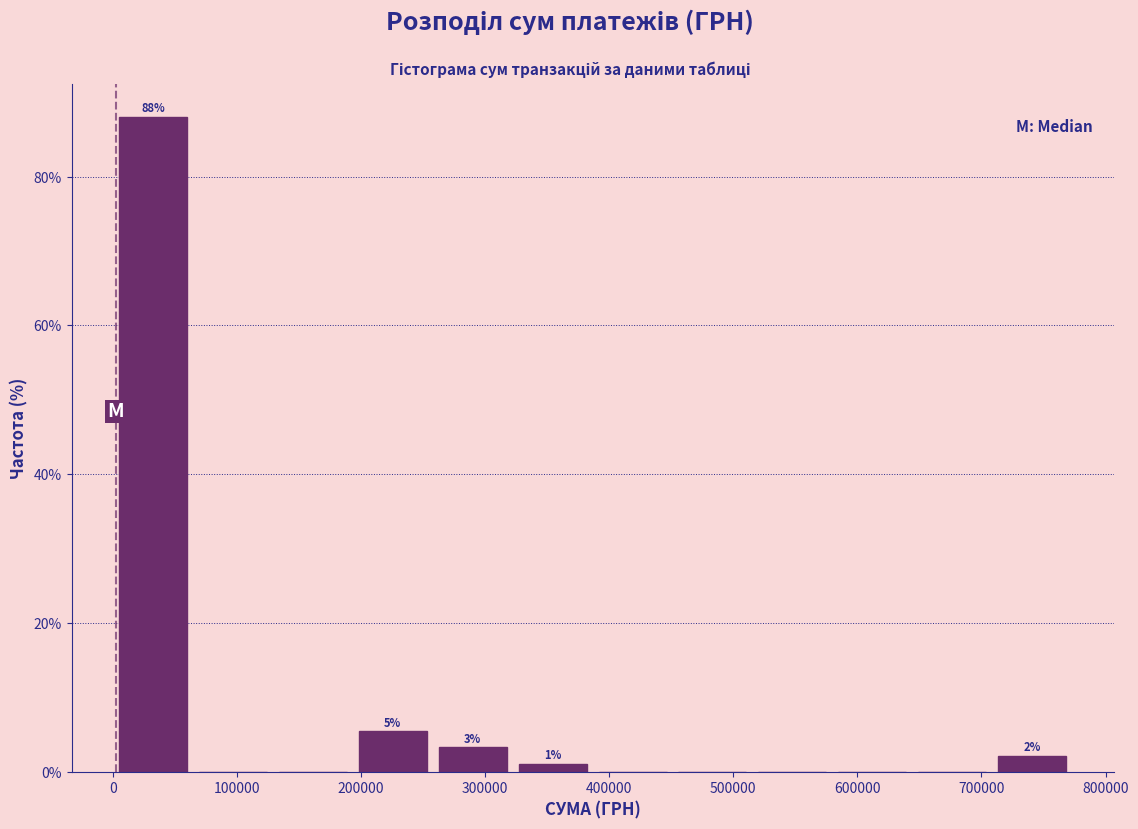

Over which range of the x-axis is the bar tallest?

0 to 60000